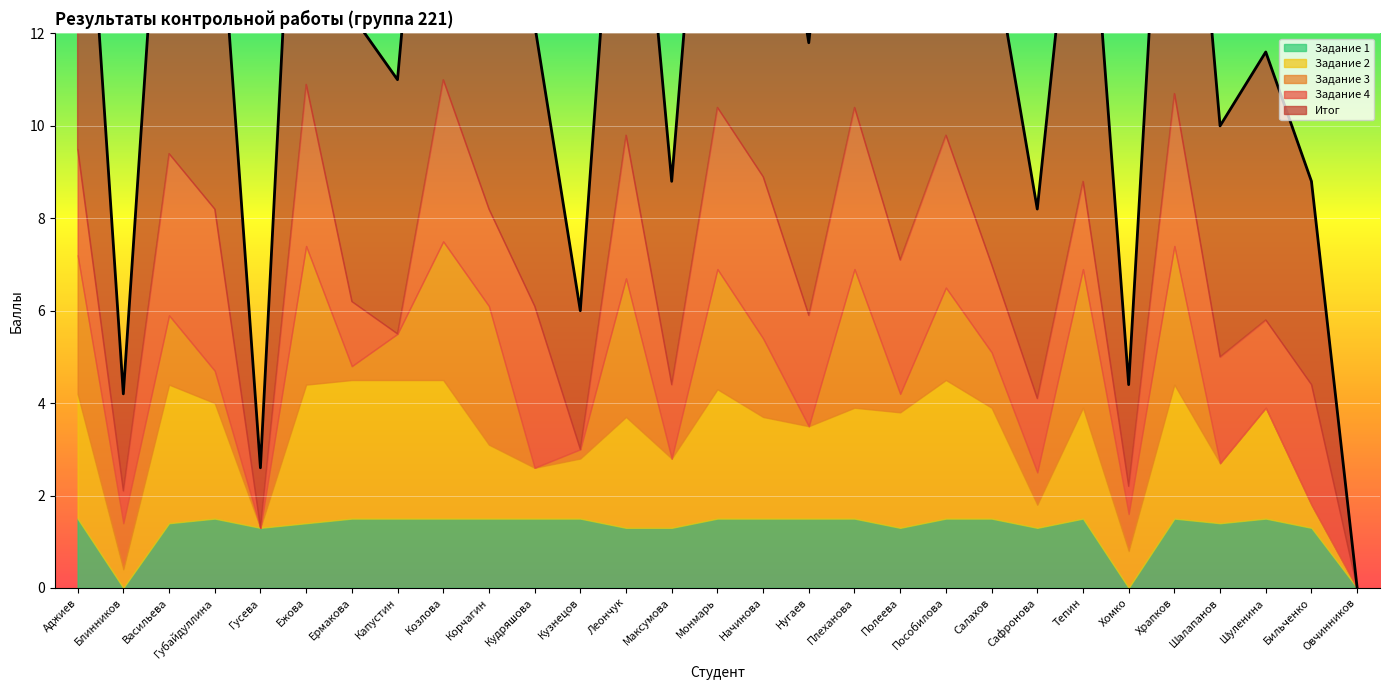

Which series has the largest range (max minus min)?

Итог